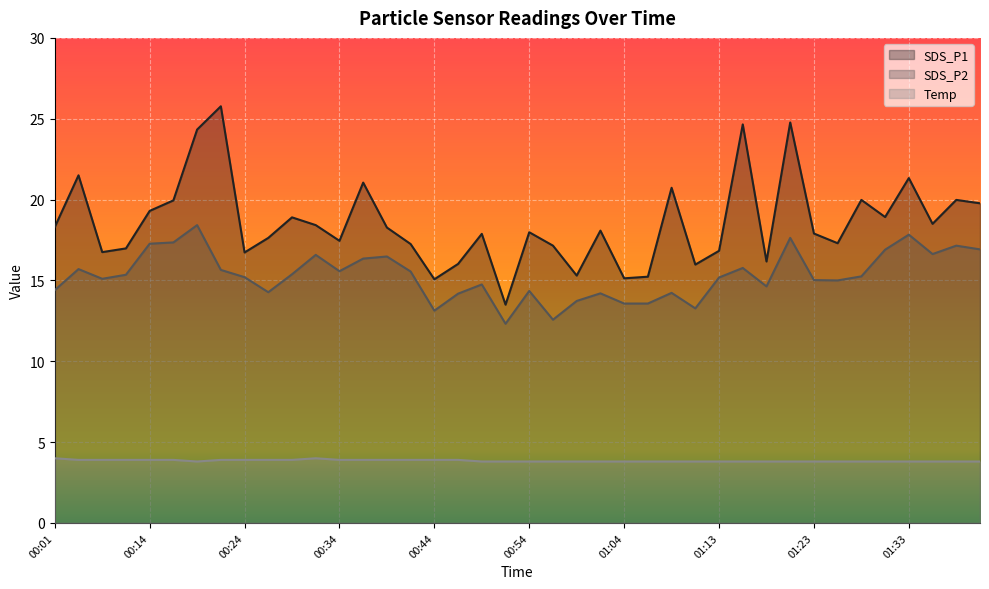

True or false: SDS_P2 has a value of 7.5 at 00:19.

False